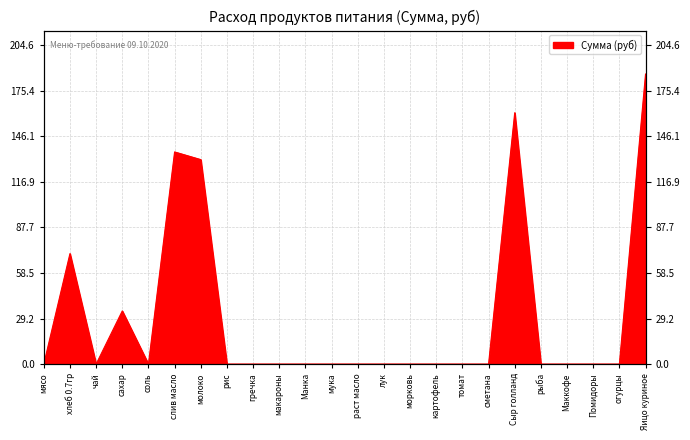

Where is the data nearest to the value 93?

хлеб 0.7гр